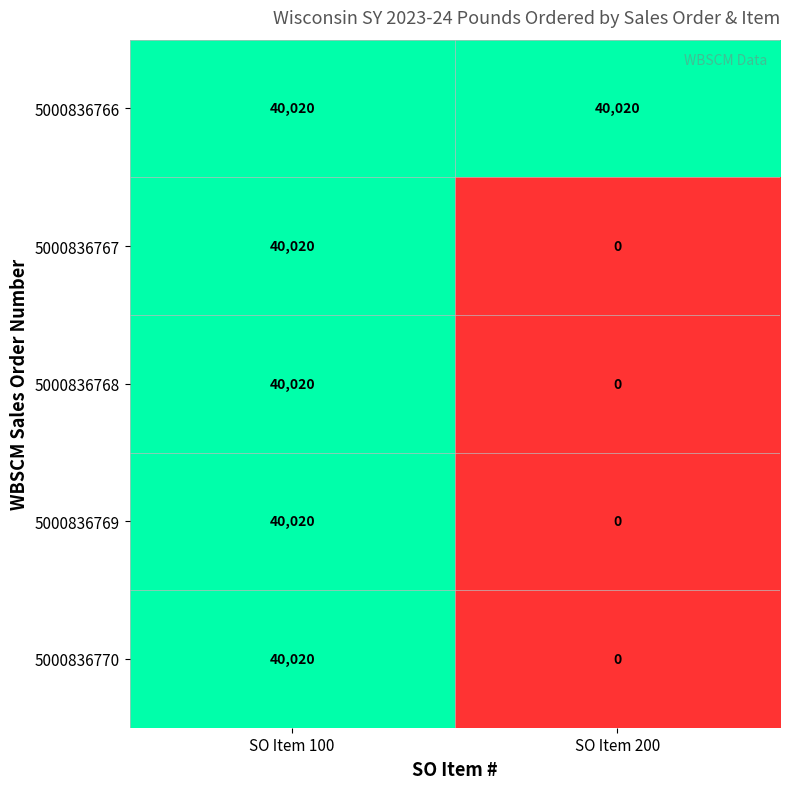

True or false: 5000836767 has a value of 40020 at SO Item 100.

True